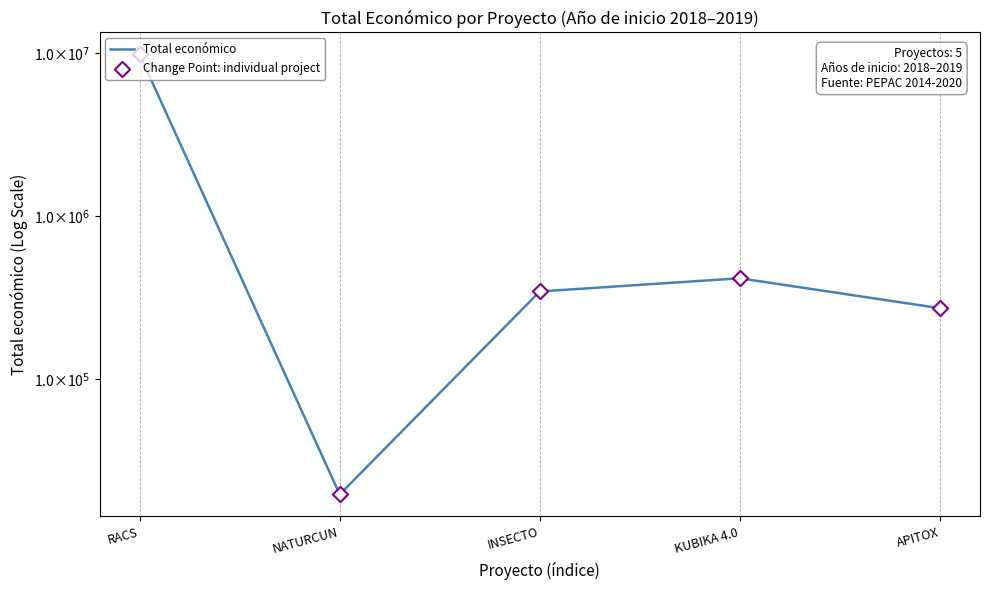

Which series has the widest spread of Y values?

Total económico